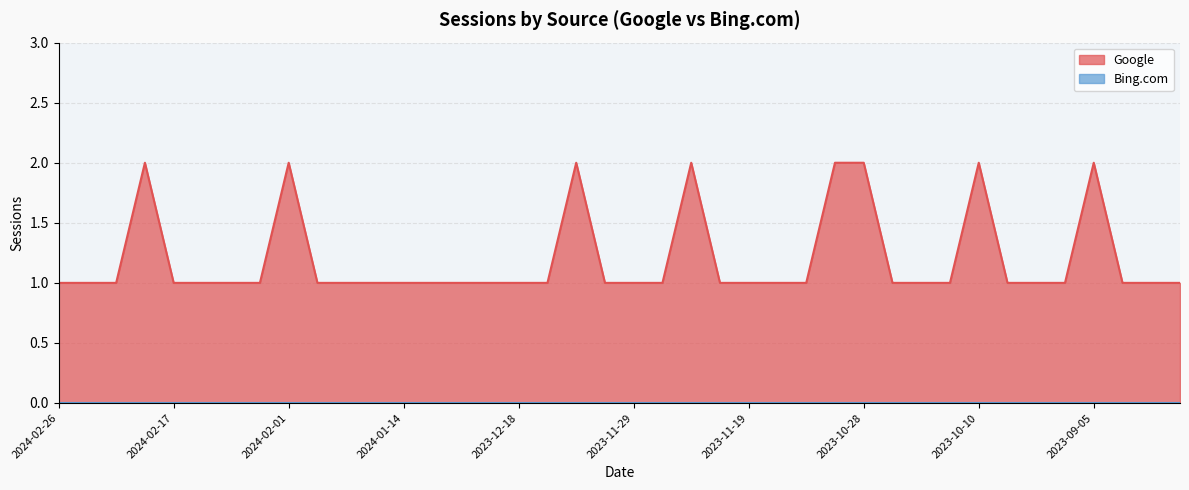

At which category does the chart reach its peak across all series?

2024-02-19